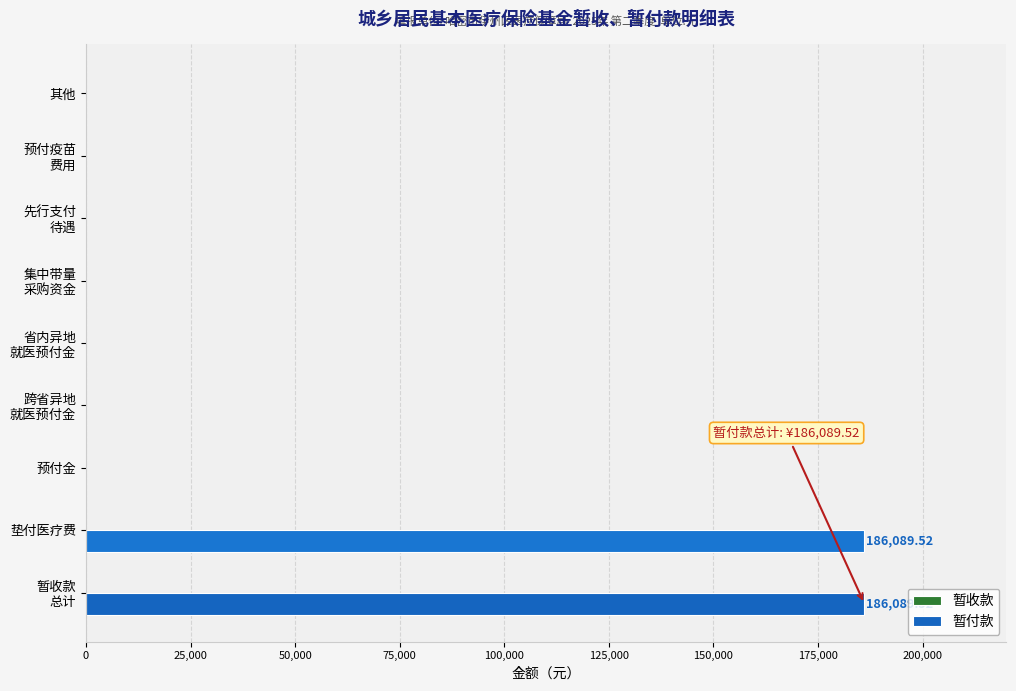

How many distinct data groups are displayed?

1